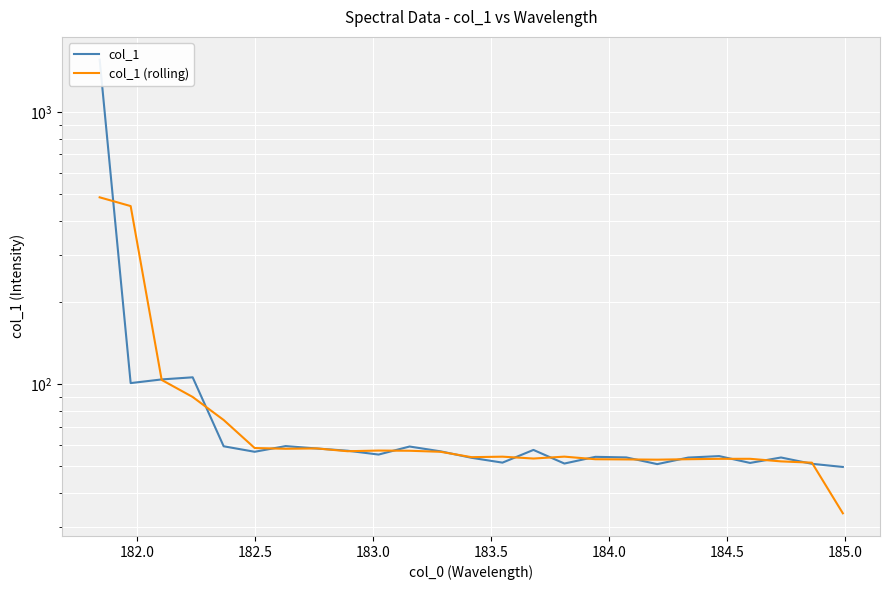

Is this an area chart (filled region under the line)?

No